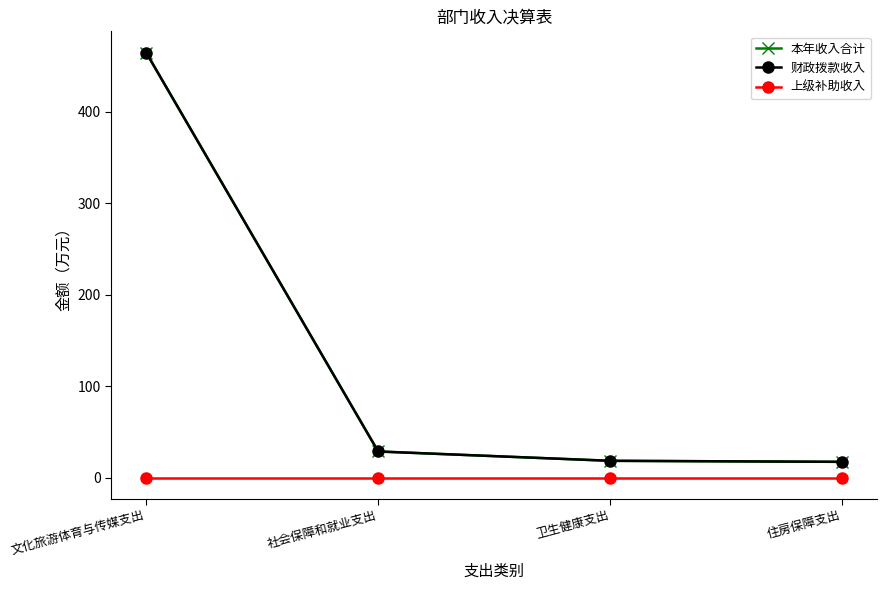

At which category is the sum across all series the highest?

文化旅游体育与传媒支出